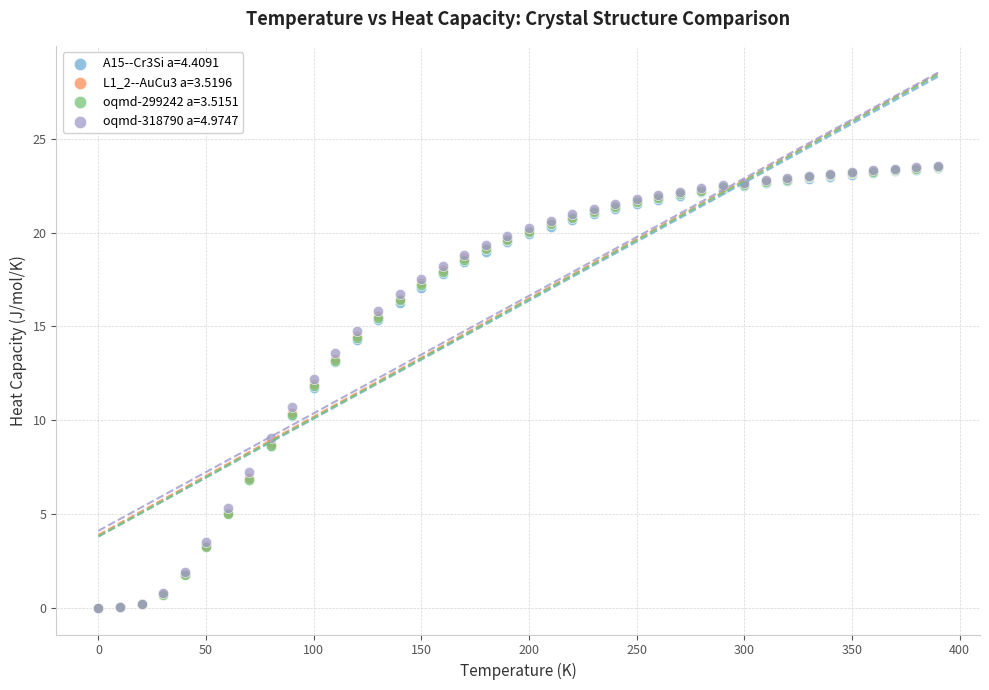

Which series has the widest spread of Y values?

oqmd-318790 a=4.9747